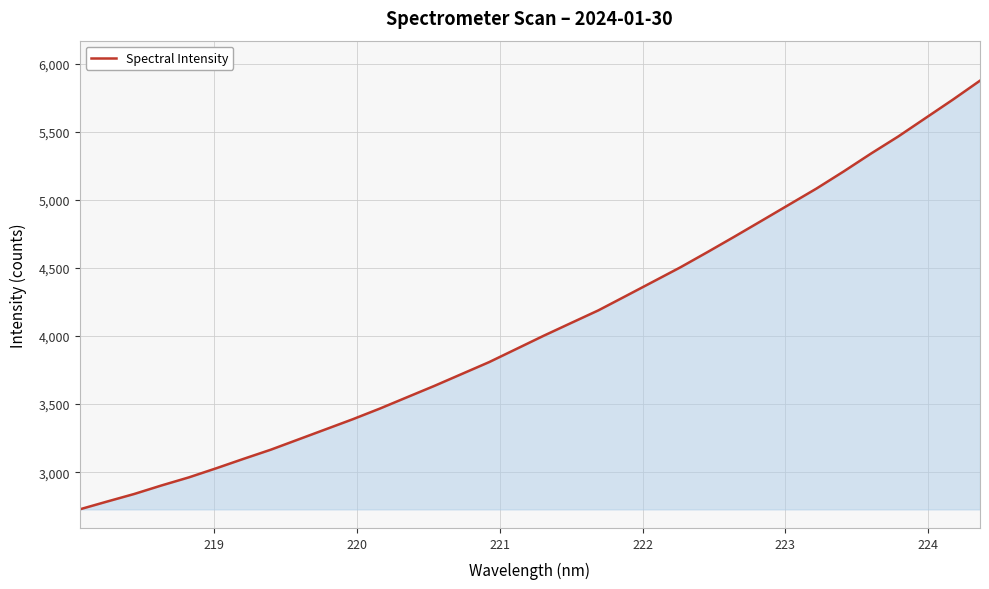

What is the maximum value shown in the chart?

5876.1